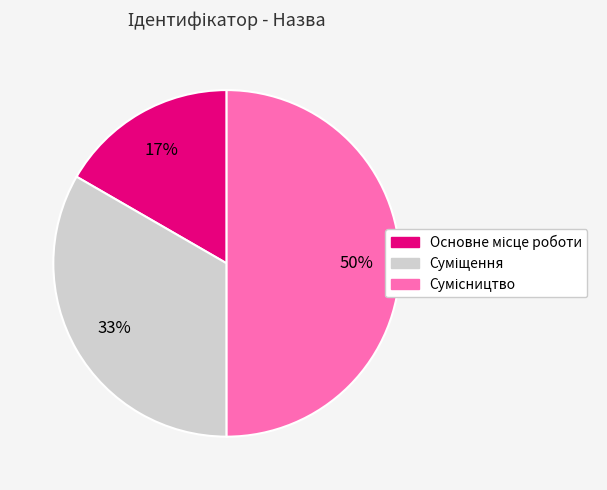

To the nearest percent, what is the difference between the largest and smallest slice percentages?

33%